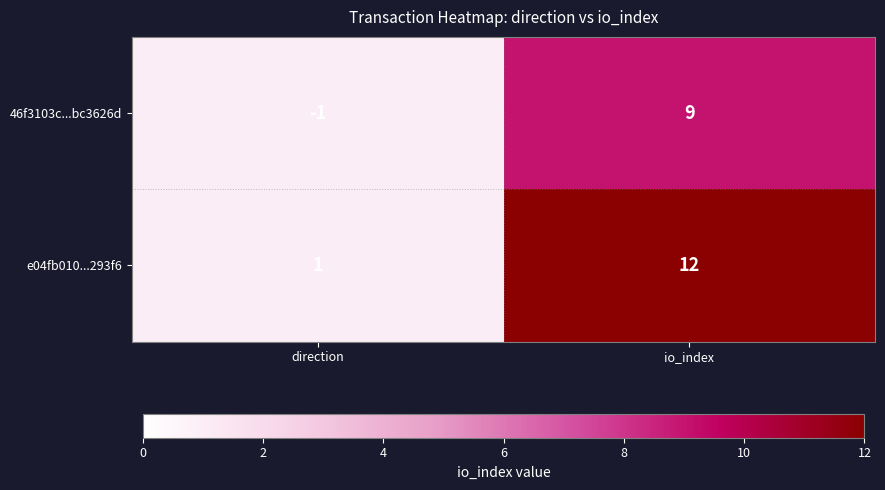

Reading left to right, what are all the values shown in this chart?

46f3103c...bc3626d: -1	9
e04fb010...293f6: 1	12